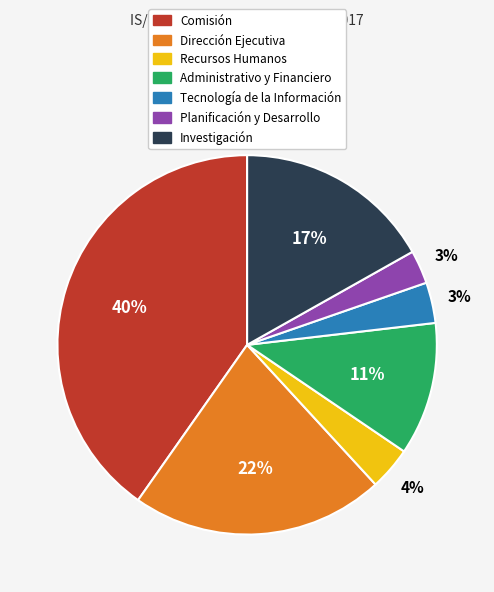

Combined, do Comisión and Recursos Humanos account for over 50%?

No